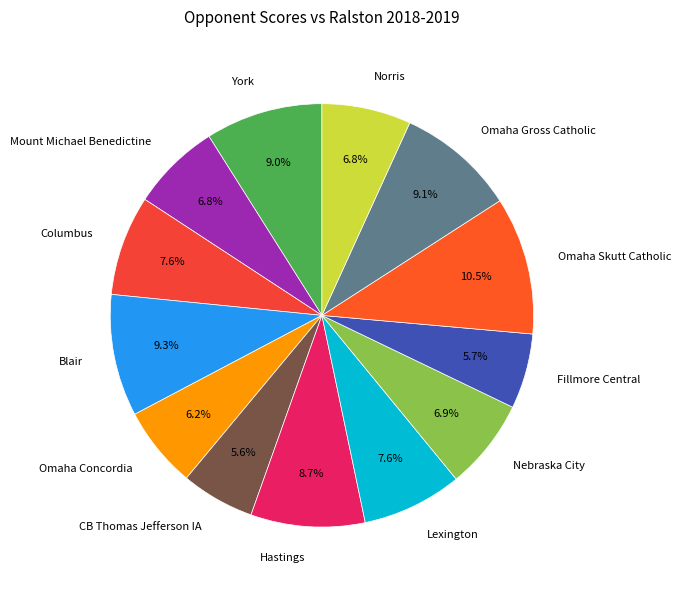

To the nearest percent, what percentage of the pie is Omaha Gross Catholic?

9%